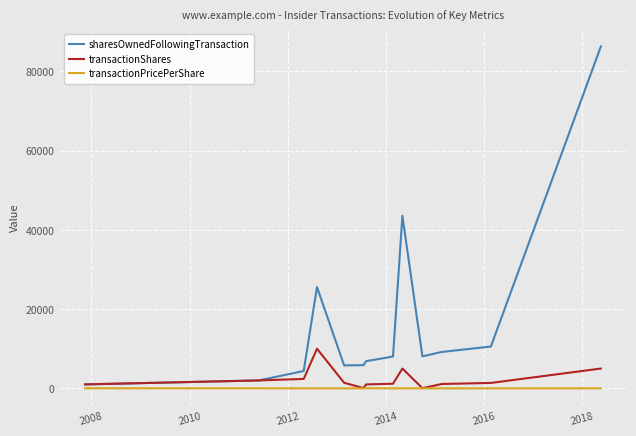

Rank the series by their maximum value, from highest to lowest.

sharesOwnedFollowingTransaction, transactionShares, transactionPricePerShare